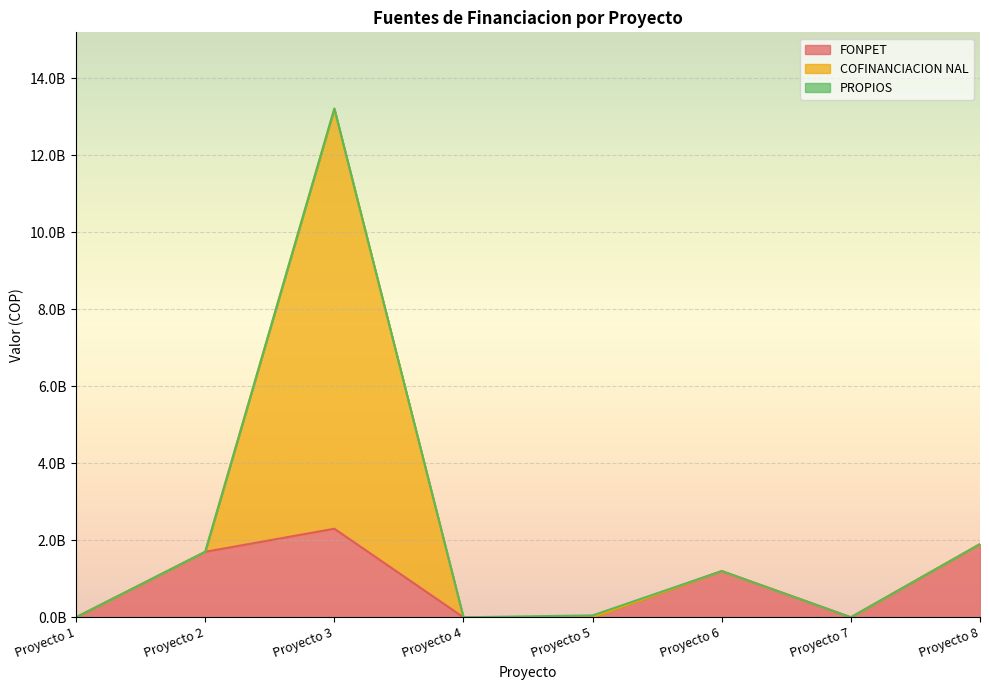

Rank the categories by COFINANCIACION NAL value from lowest to highest.

Proyecto 1, Proyecto 4, Proyecto 7, Proyecto 5, Proyecto 6, Proyecto 2, Proyecto 8, Proyecto 3